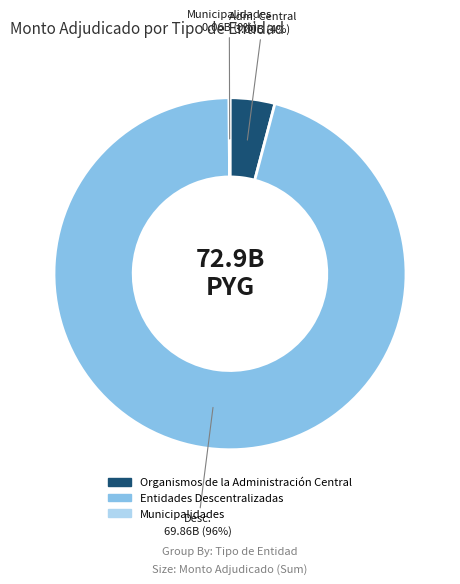

To the nearest percent, what portion does Entidades Descentralizadas represent?

96%